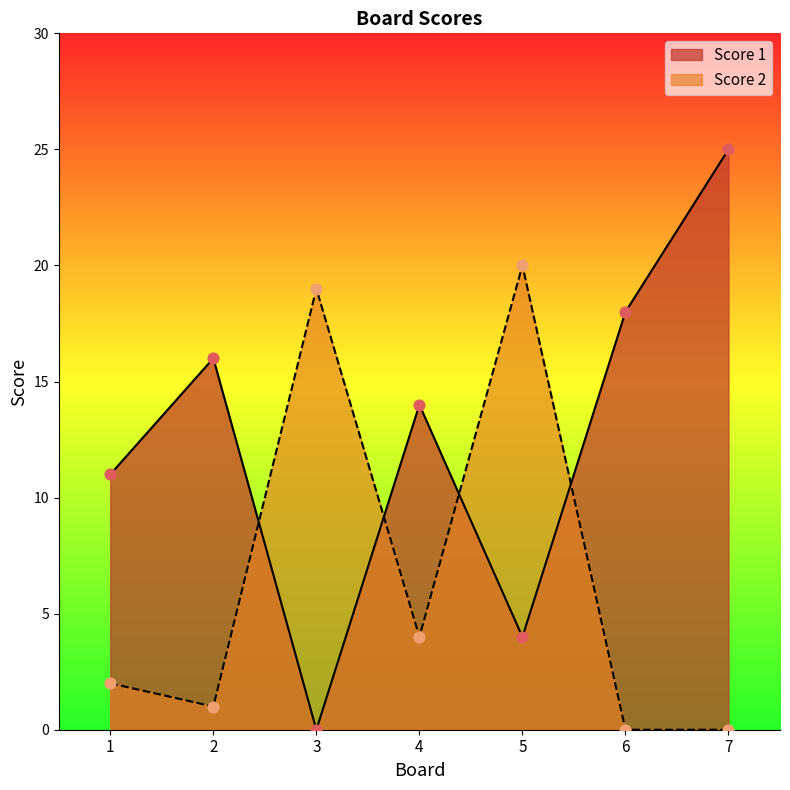

At which category is the sum across all series the highest?

7